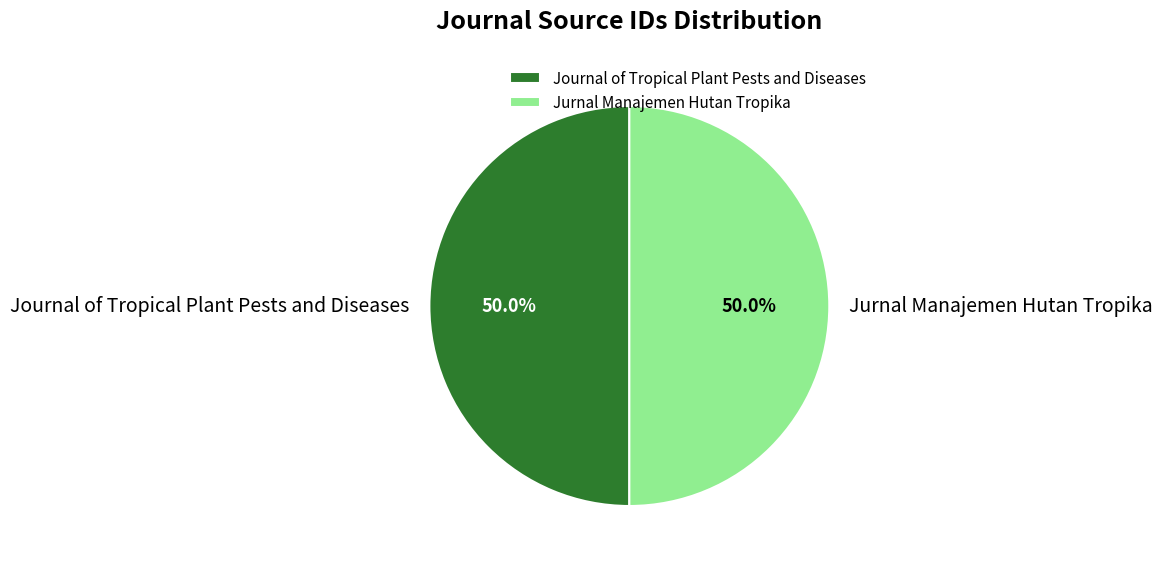

Combined, do Journal of Tropical Plant Pests and Diseases and Jurnal Manajemen Hutan Tropika account for over 50%?

Yes